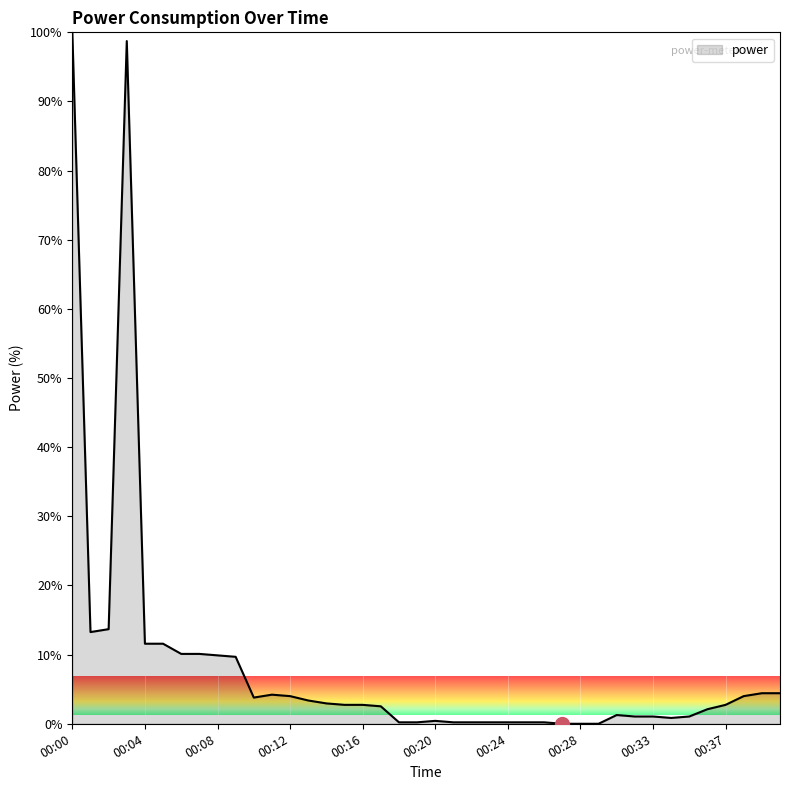

The chart shows a value of -66.9 at 00:28. True or false?

False